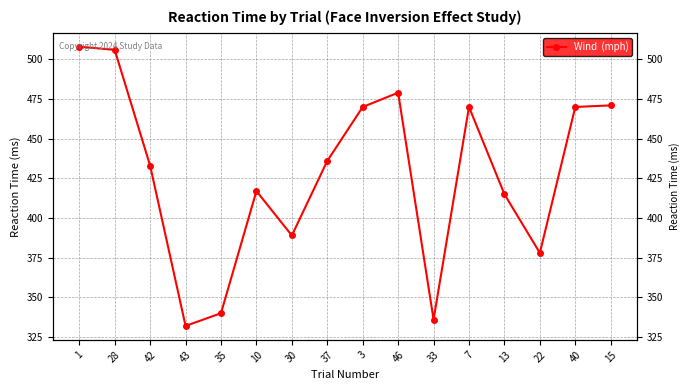

Approximately how many times larger is the value at 33 compared to 7?

0.7